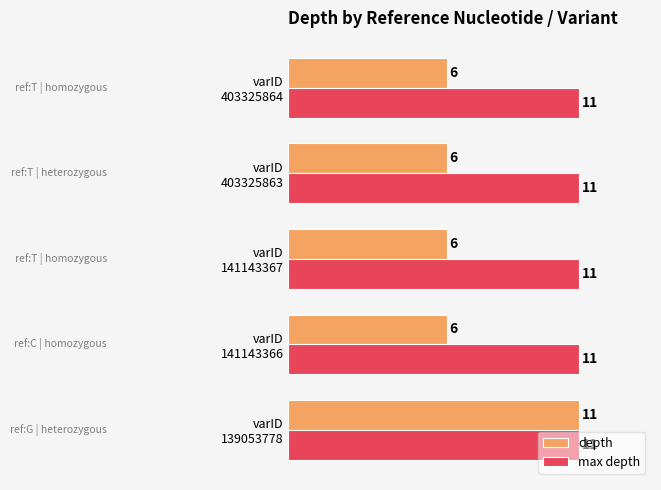

What is the smallest value displayed?

6